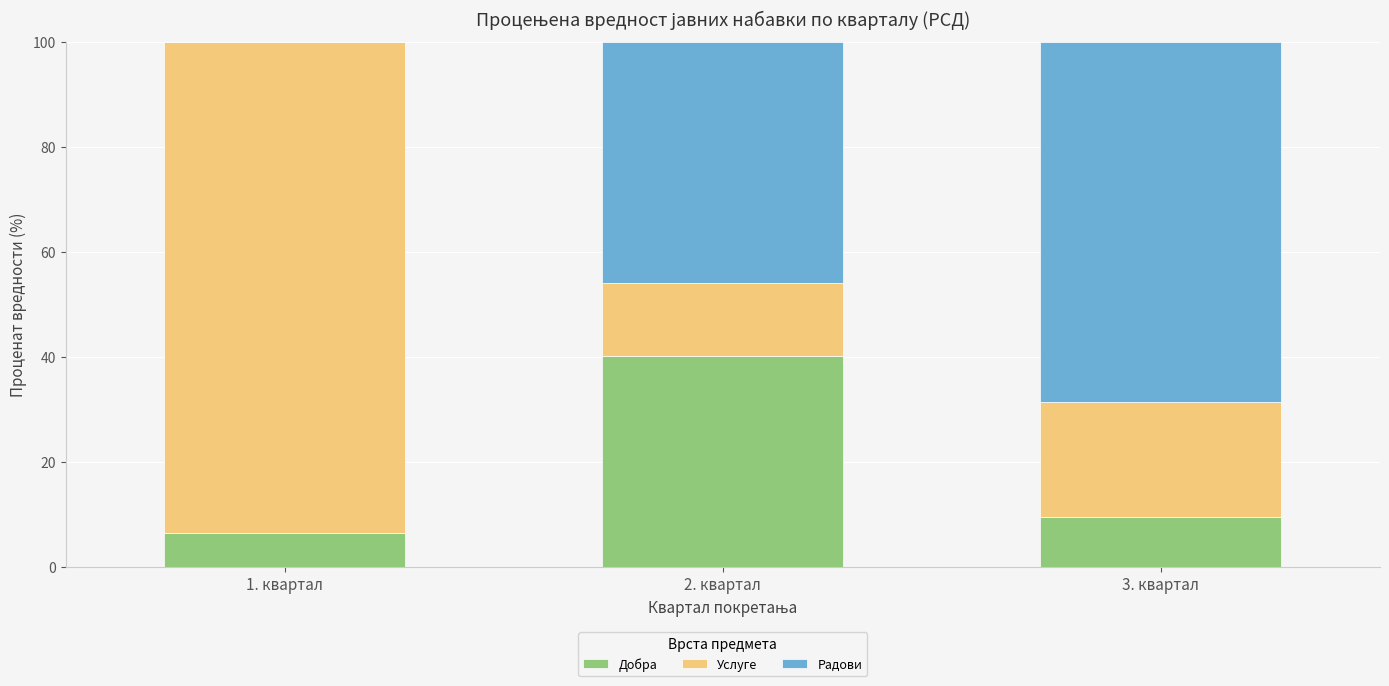

Count the number of data series in this chart.

3